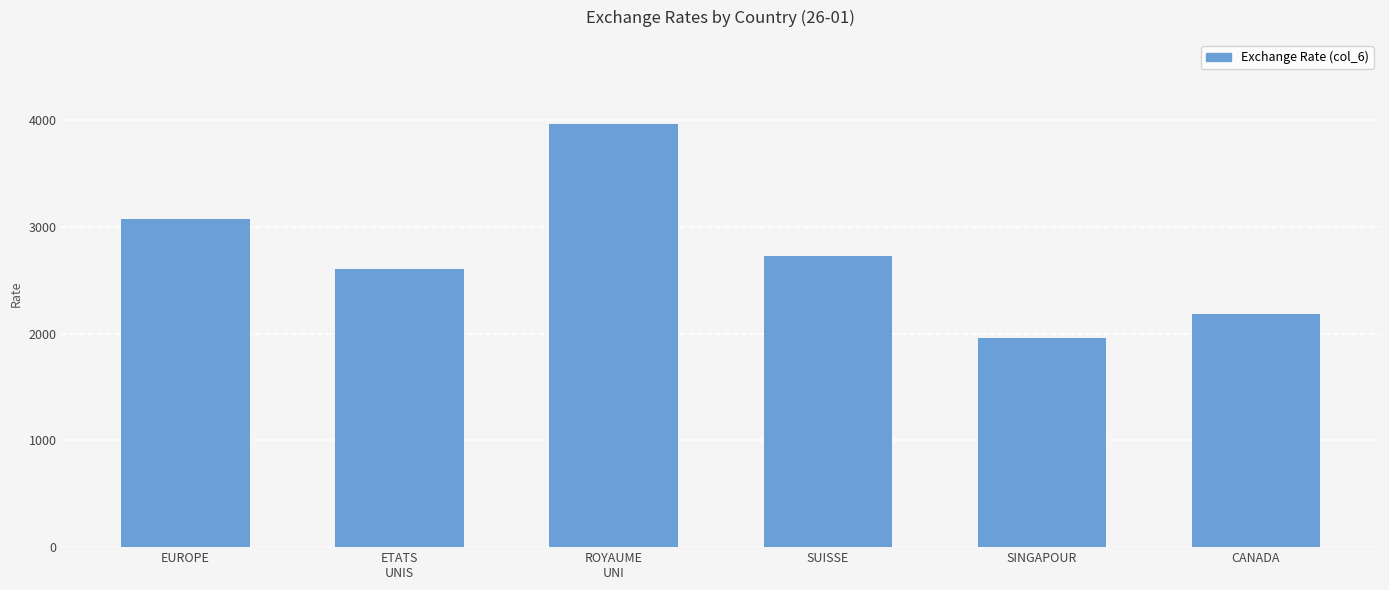

List the labels in order of value, largest first.

ROYAUME
UNI, EUROPE, SUISSE, ETATS
UNIS, CANADA, SINGAPOUR